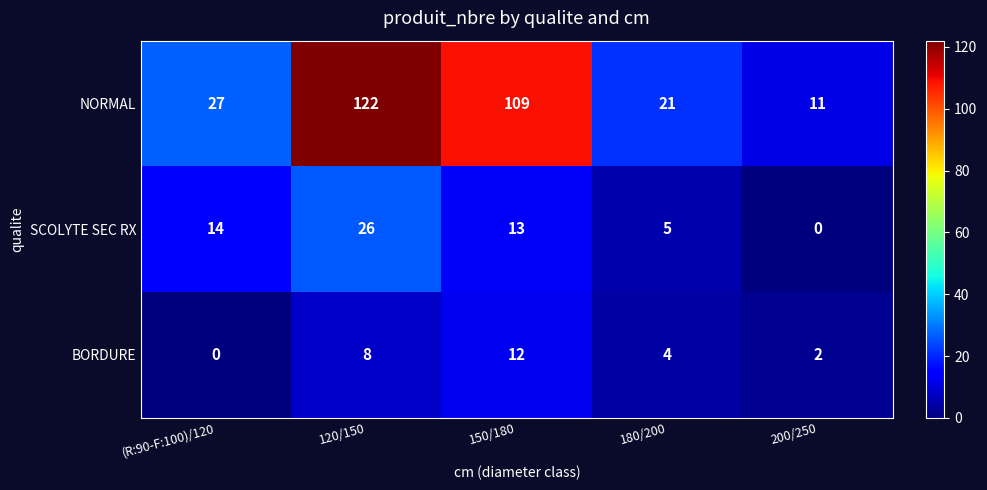

What is the approximate value of SCOLYTE SEC RX at 120/150, to the nearest 10?

30